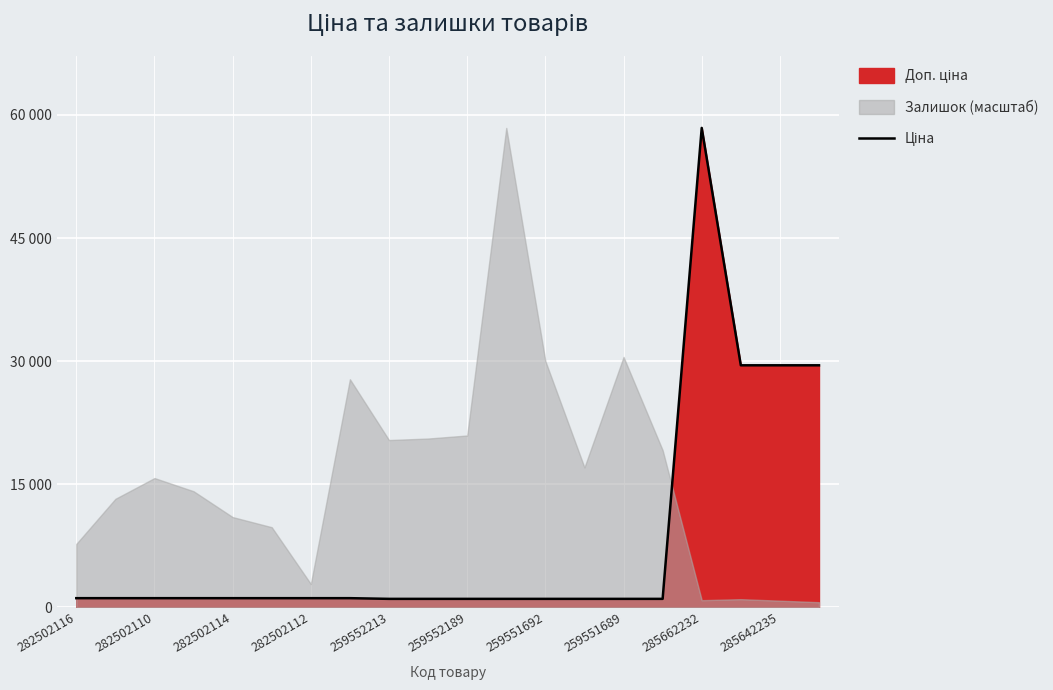

How many points are higher than both their immediate neighbors (excluding endpoints)?

1